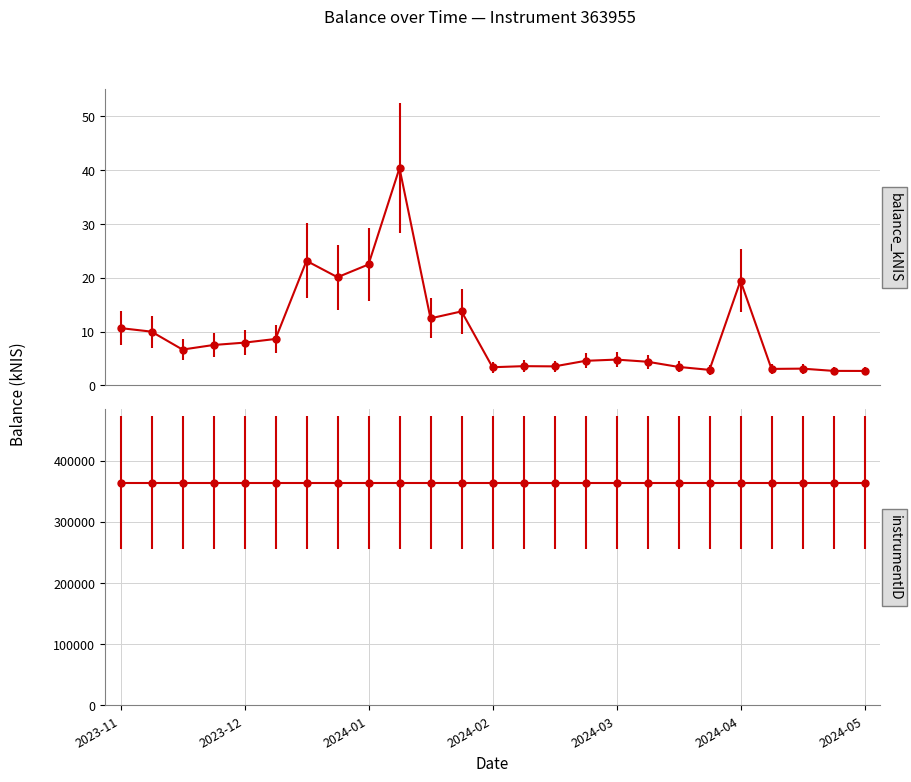

What is the average value?

9.8